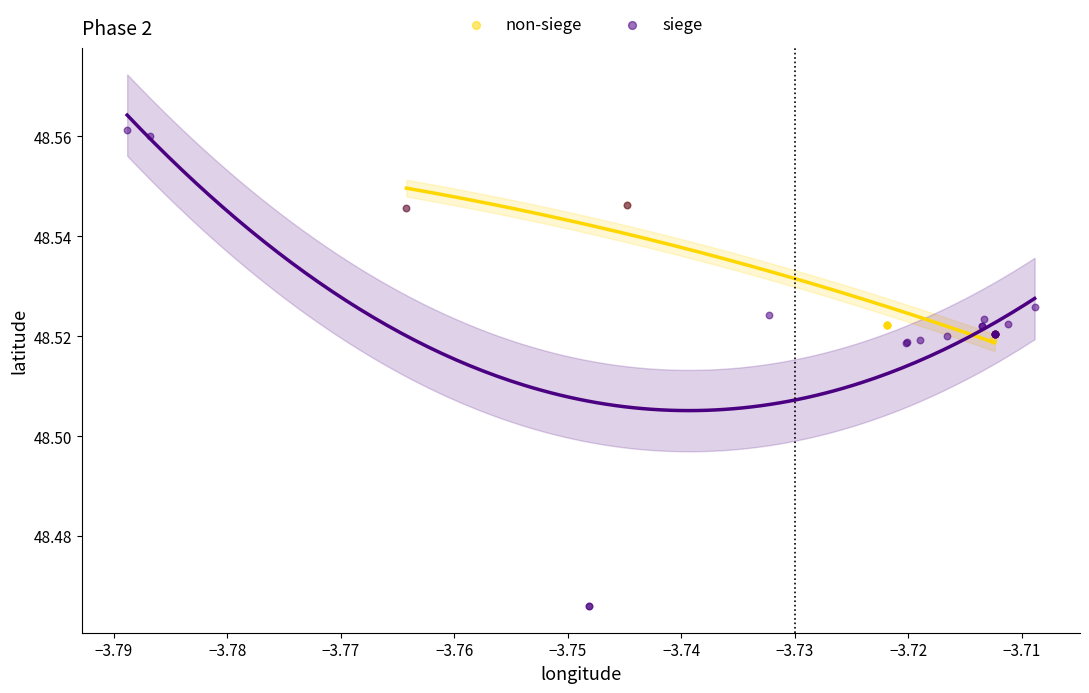

Which series reaches the maximum Y coordinate?

siege